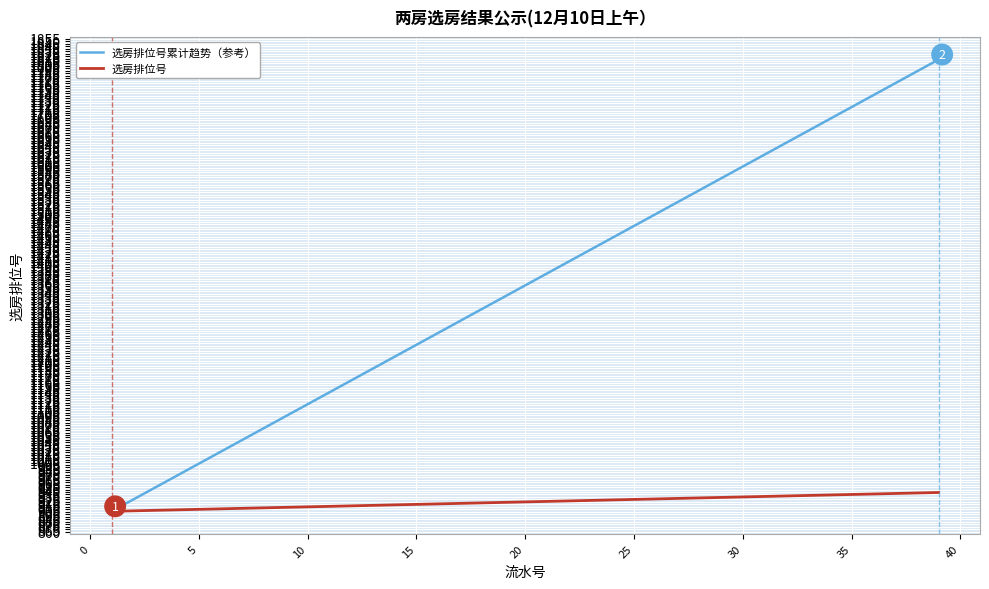

What is the difference between the maximum and minimum values in the 选房排位号累计趋势（参考） series?

912